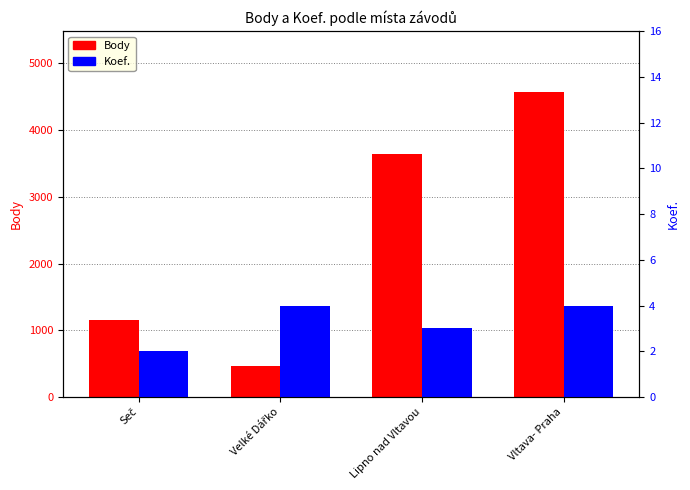

True or false: Koef. has a value of 2 at Seč.

True